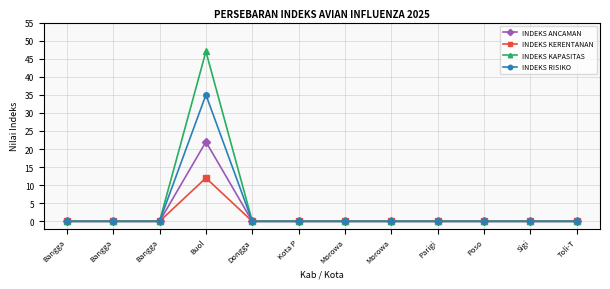

The value of INDEKS ANCAMAN at Bangga is -13. True or false?

False